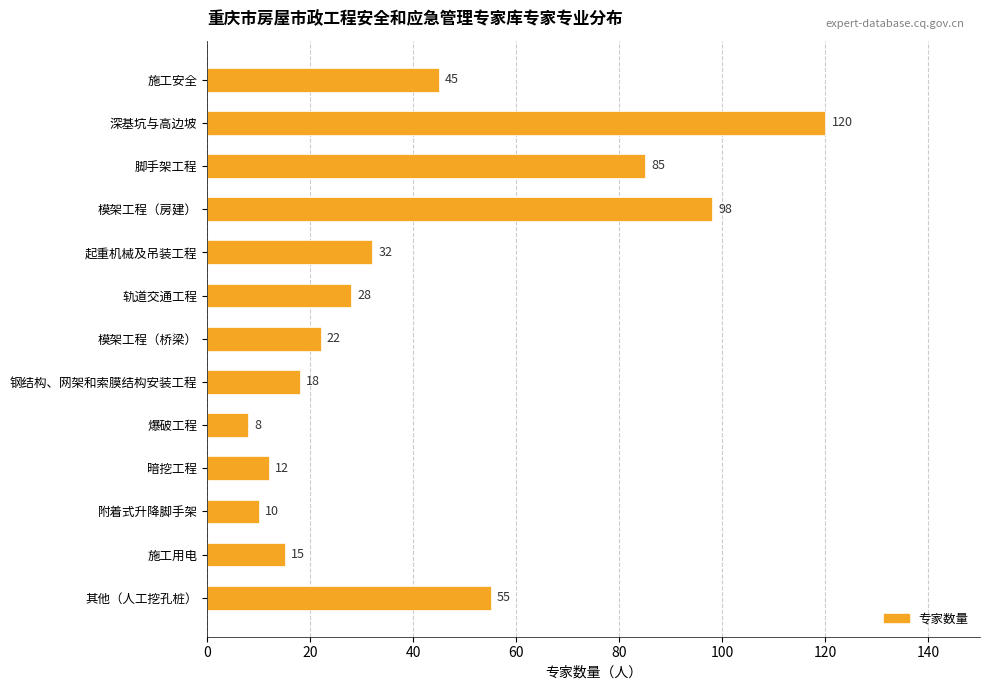

Does the chart contain any negative values?

No